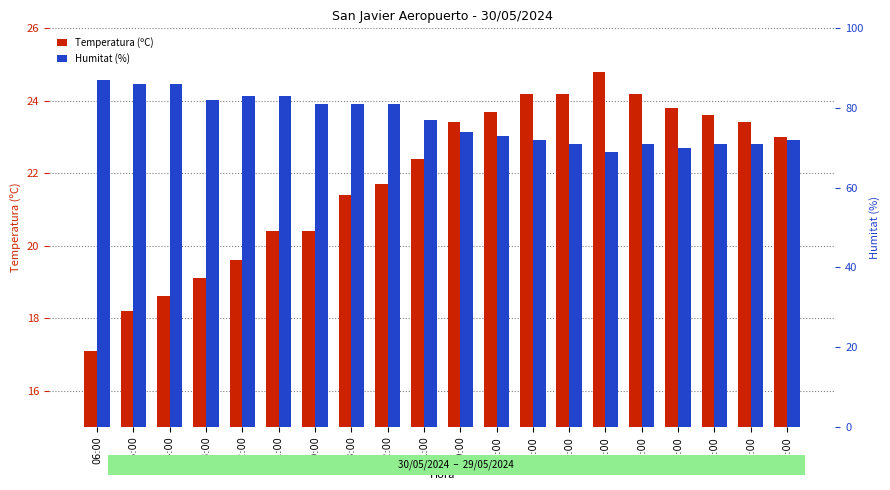

Rank the series by their average value, from highest to lowest.

Humitat (%), Temperatura (ºC)